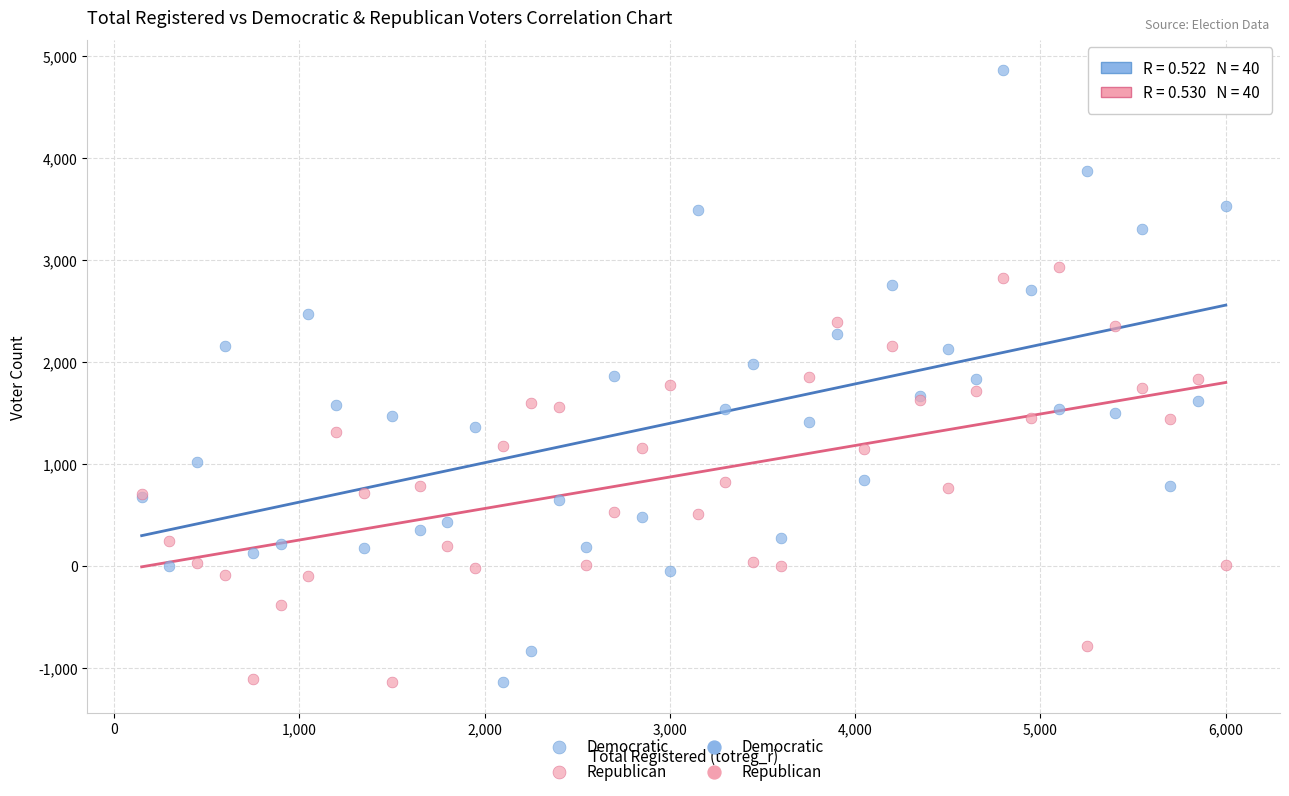

Which series has the widest spread of Y values?

Democratic